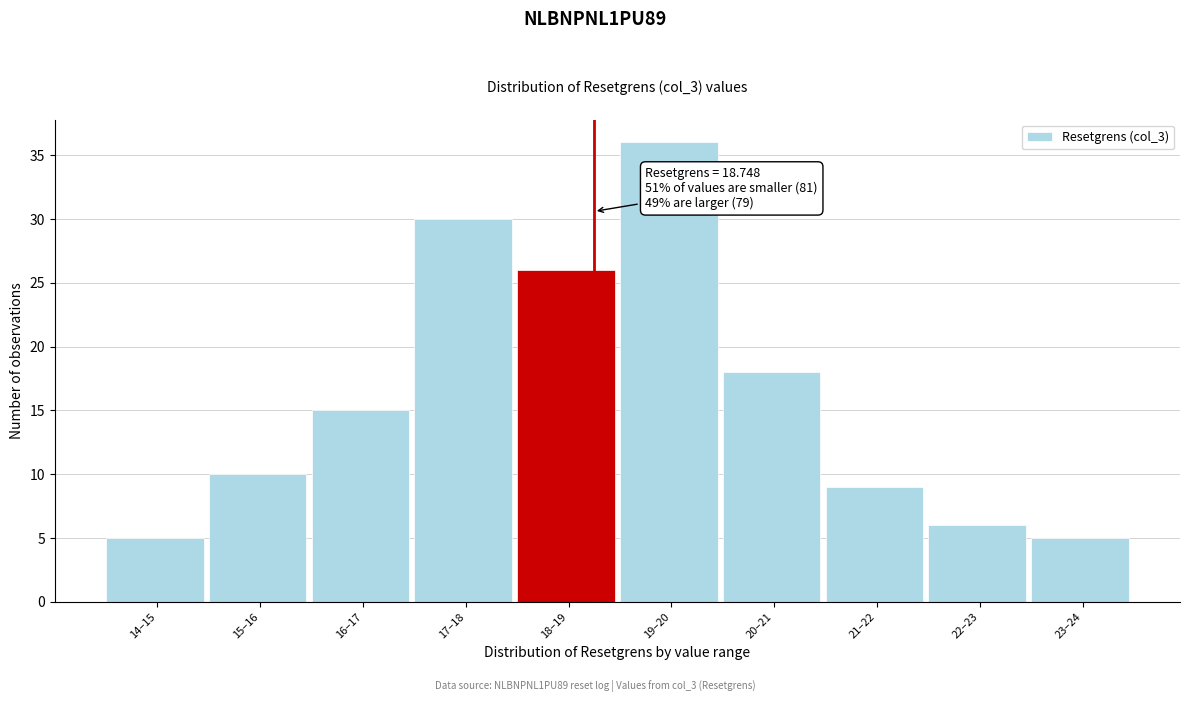

Reading left to right, transcribe all the data shown in this chart.

5	10	15	30	26	36	18	9	6	5